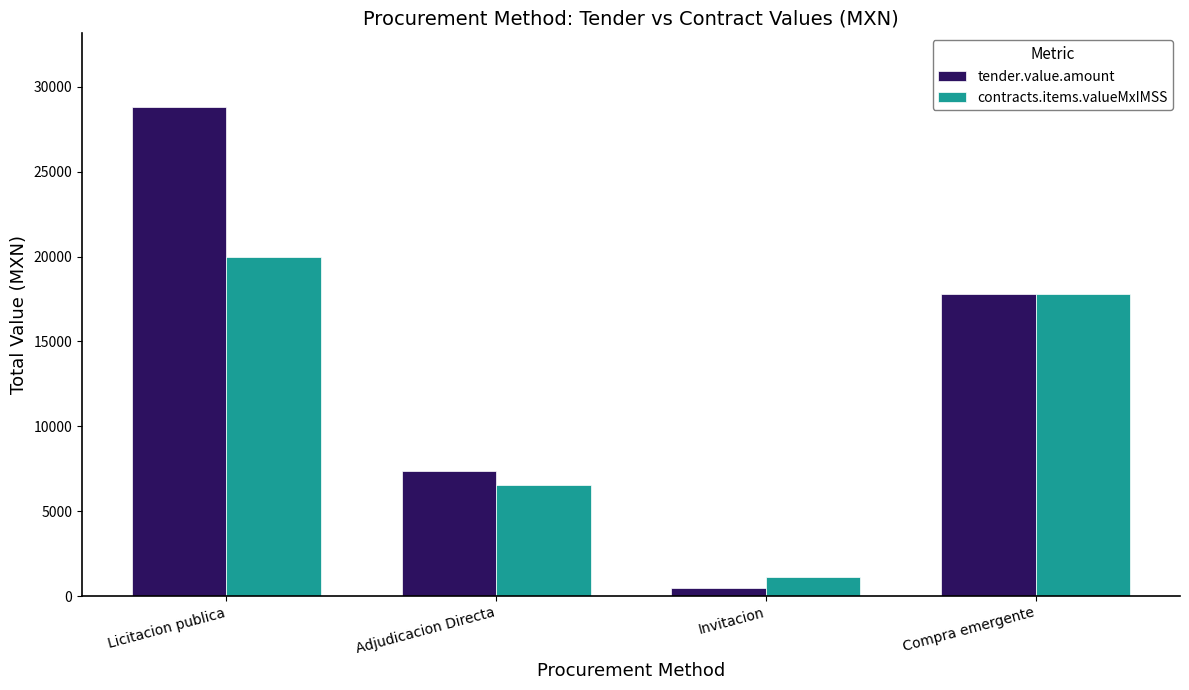

How many bars are there in total?

8